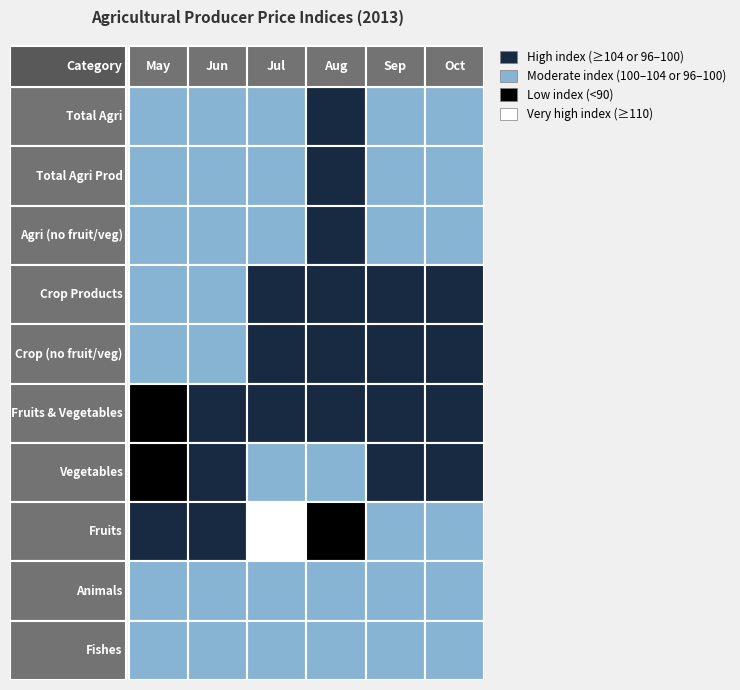

The Fishes series shows 101.8 at 2. True or false?

True